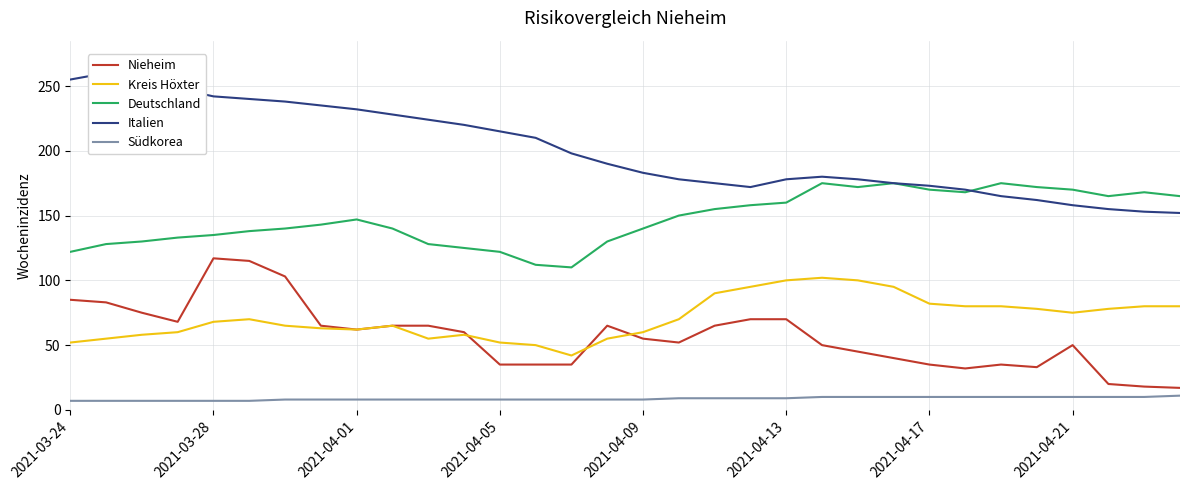

True or false: Südkorea and Kreis Höxter intersect in this chart.

False